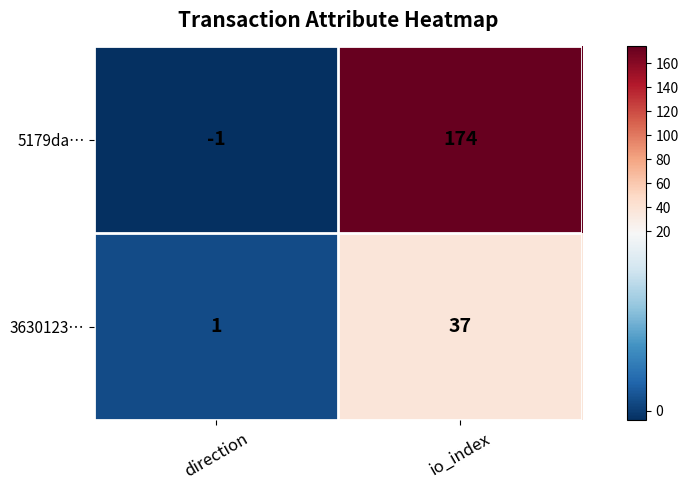

True or false: 5179da… has a value of -1 at direction.

True